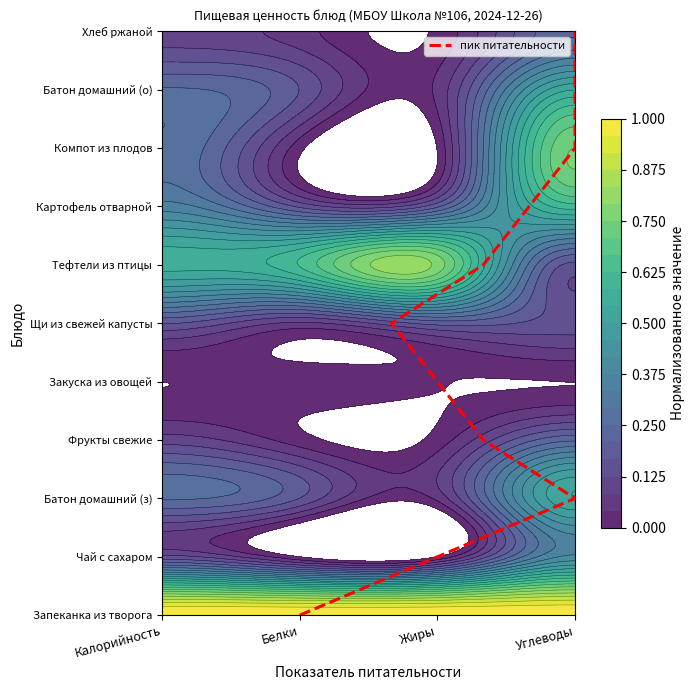

How many positive values are there?

10